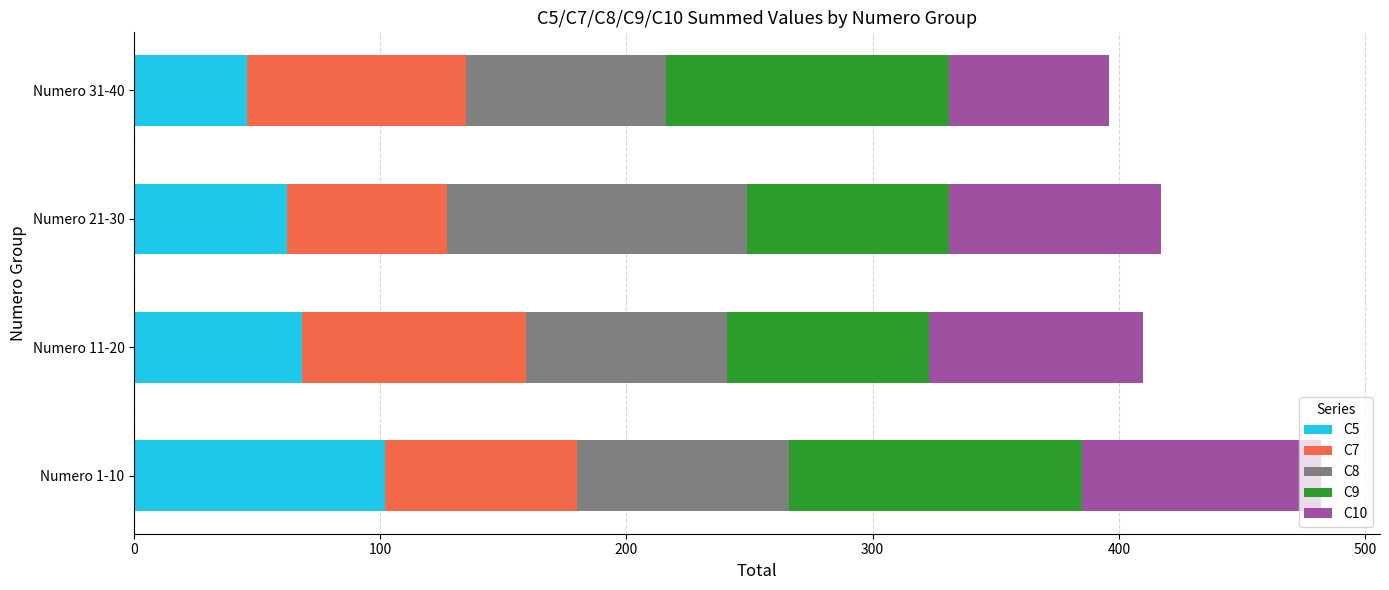

How many data points does each series have?

4